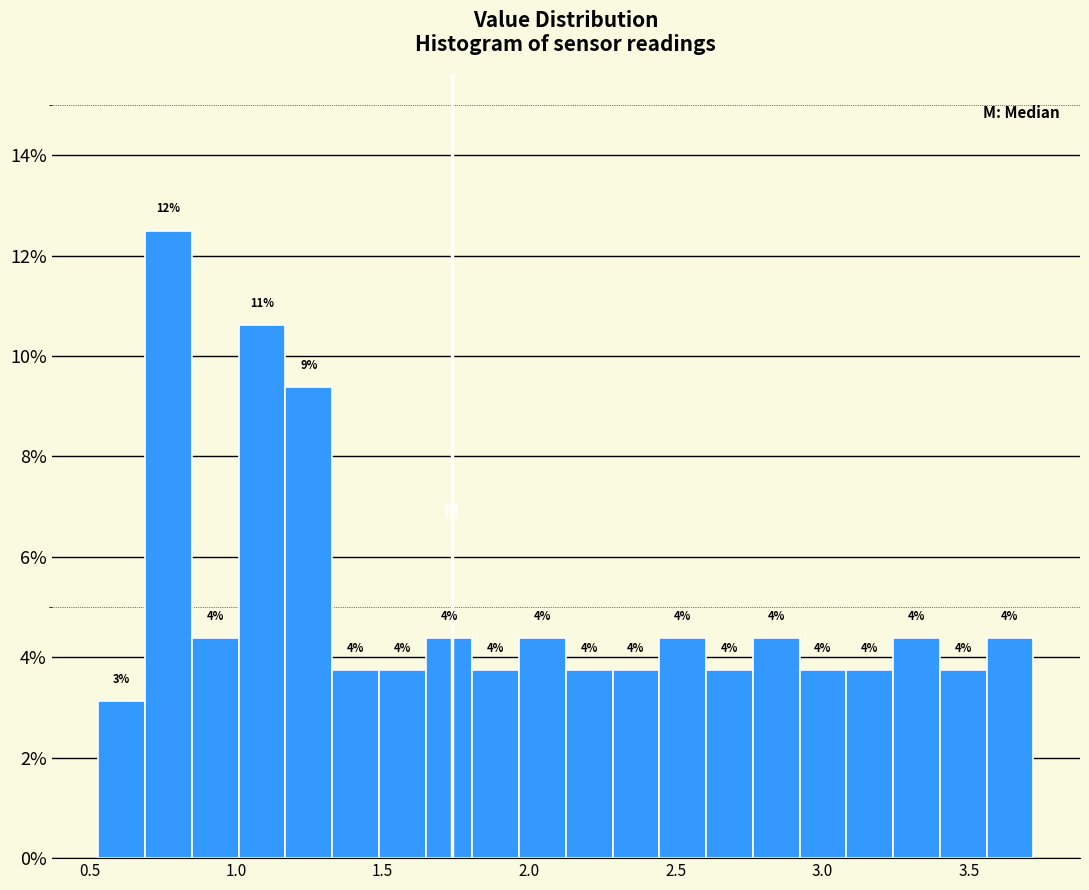

Read against the x-axis, roughly where is the centre of the tallest bar?

0.75